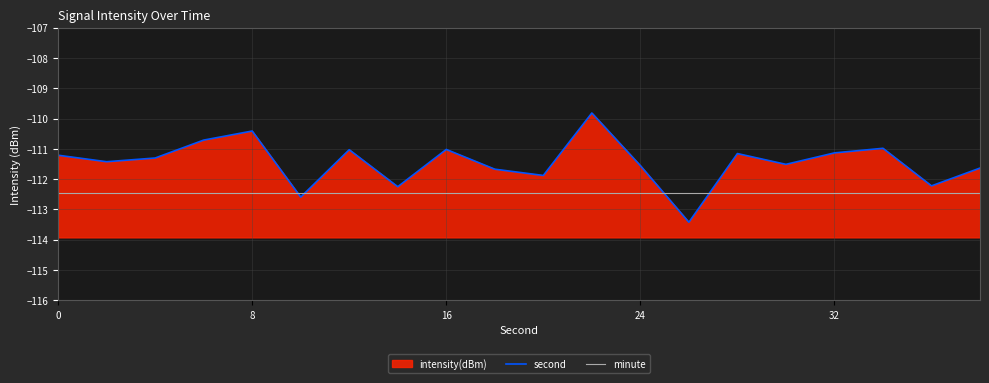

What is the average value of the second series?

-111.4